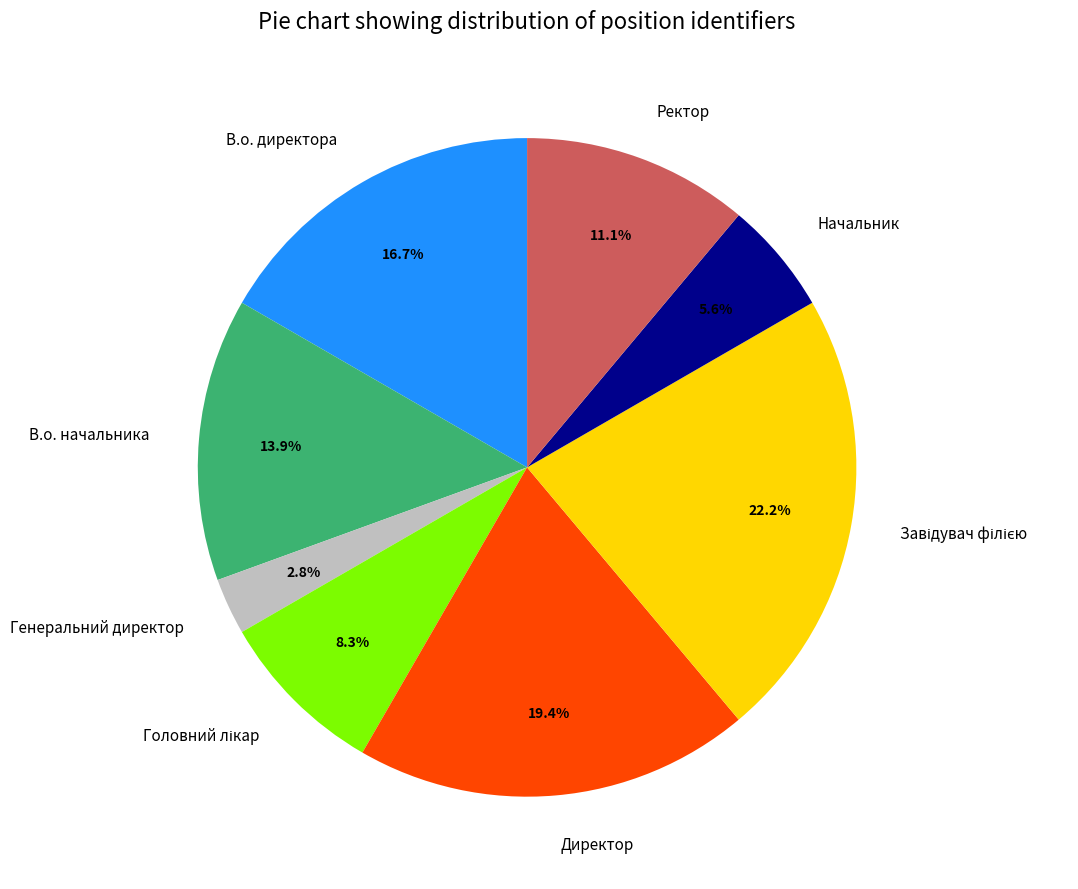

Does any single category account for the majority?

No